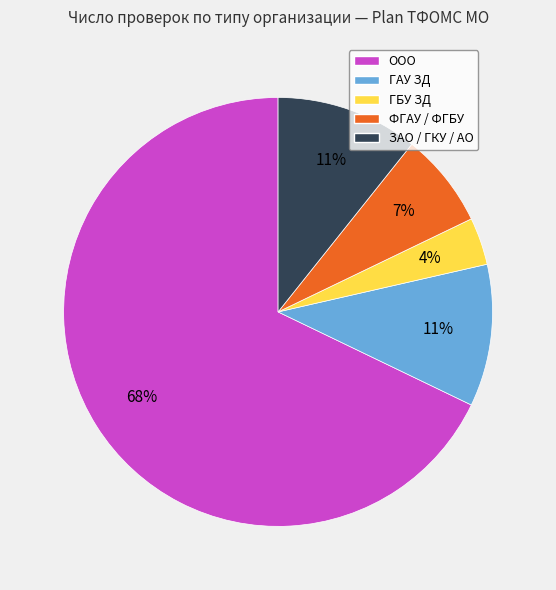

Do ООО and ГАУ ЗД together represent more than half of the pie?

Yes